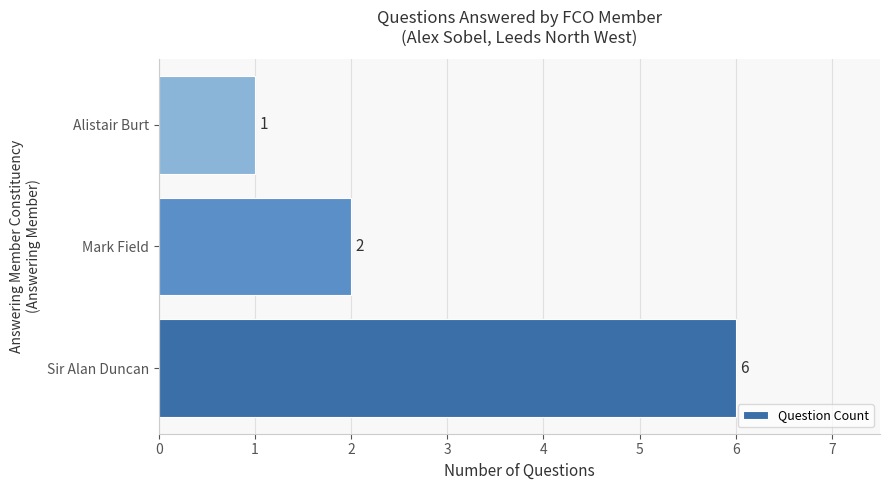

Reading bottom to top, what are all the values shown in this chart?

6	2	1